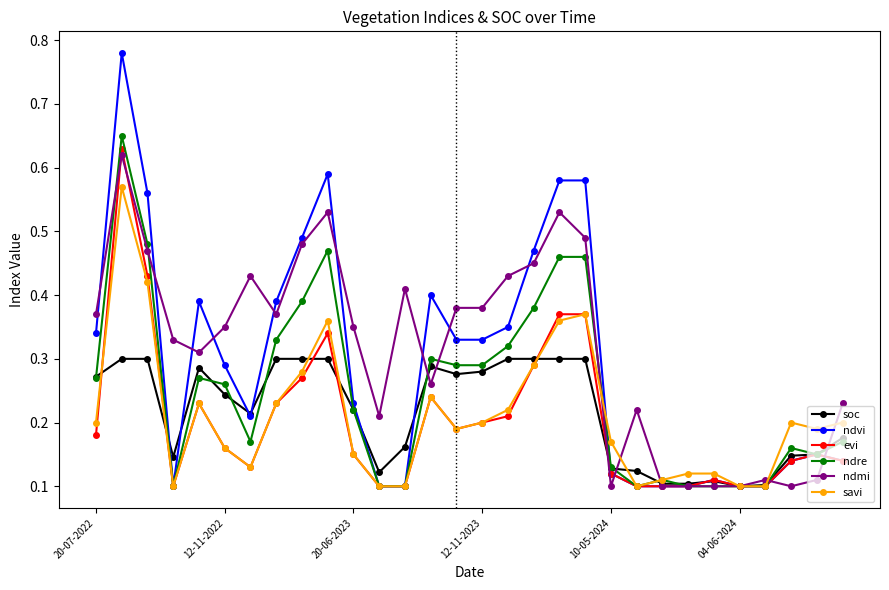

How many evi values are between 0 and 1?

30